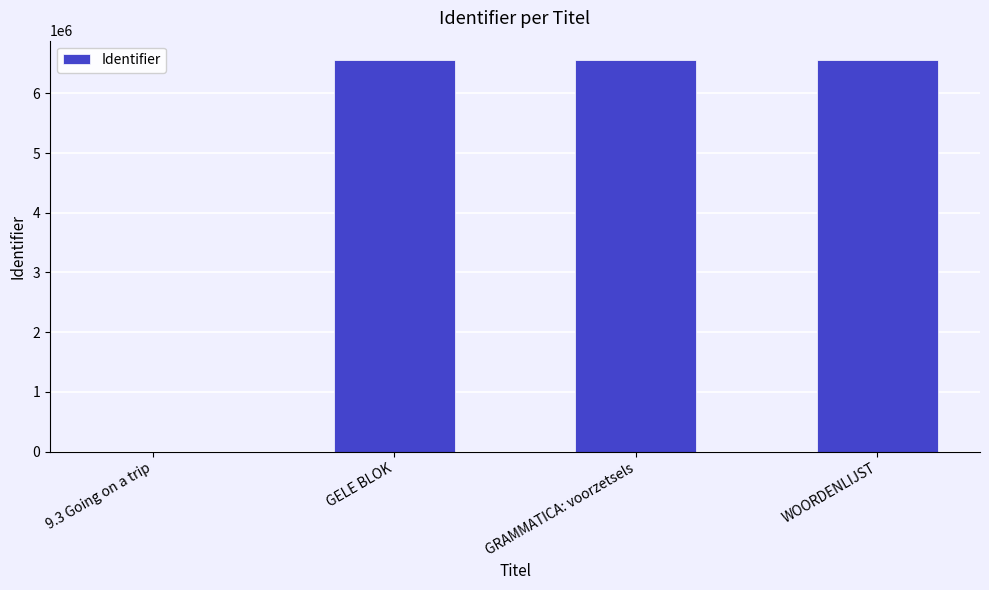

What is the maximum value shown in the chart?

6556744